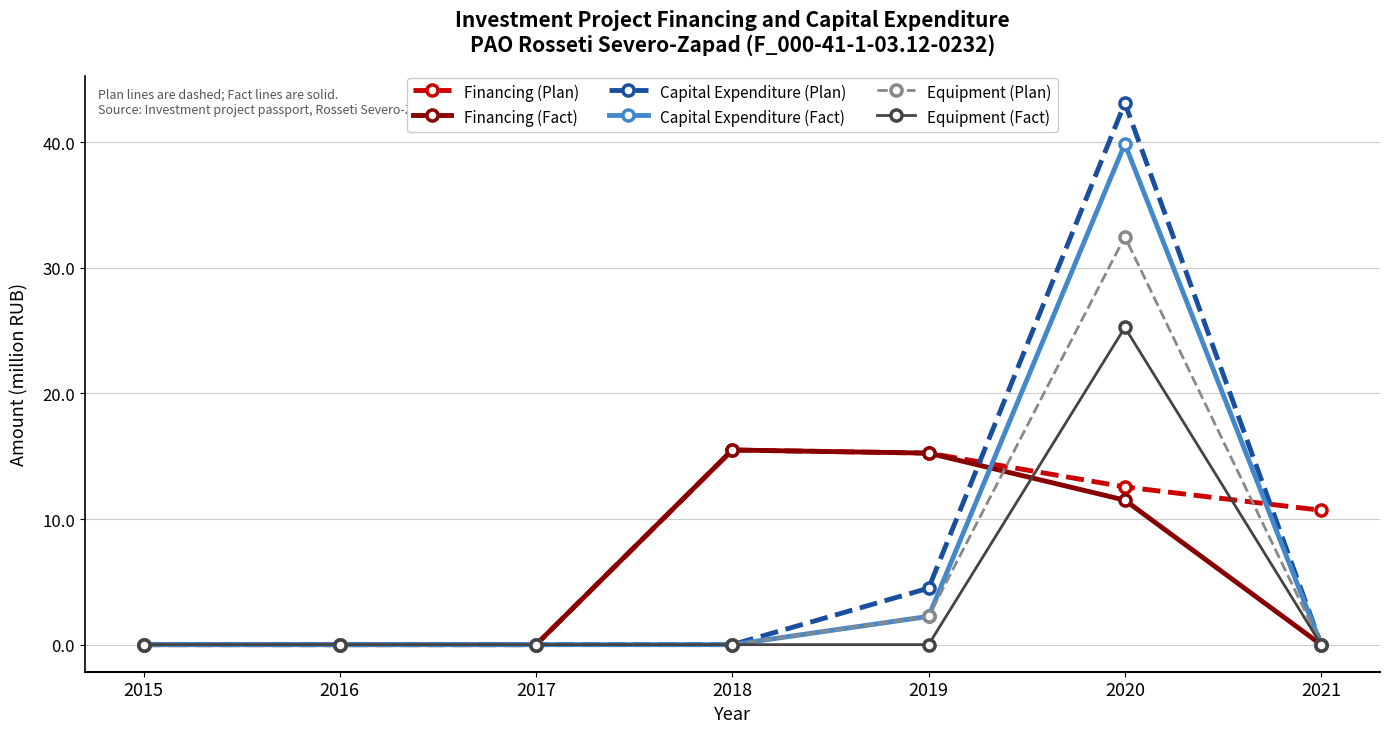

What is the value of the Financing (Fact) point at the 6th from the left?

11.5